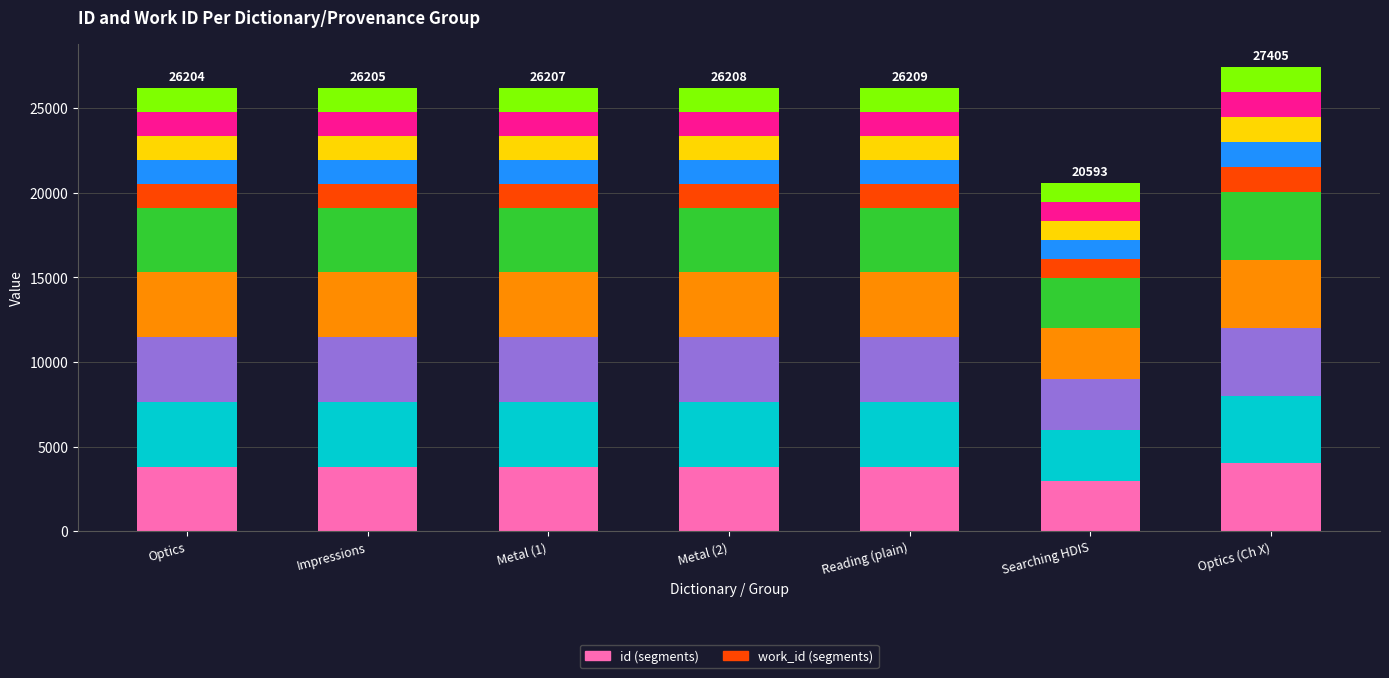

Does the chart contain any negative values?

No